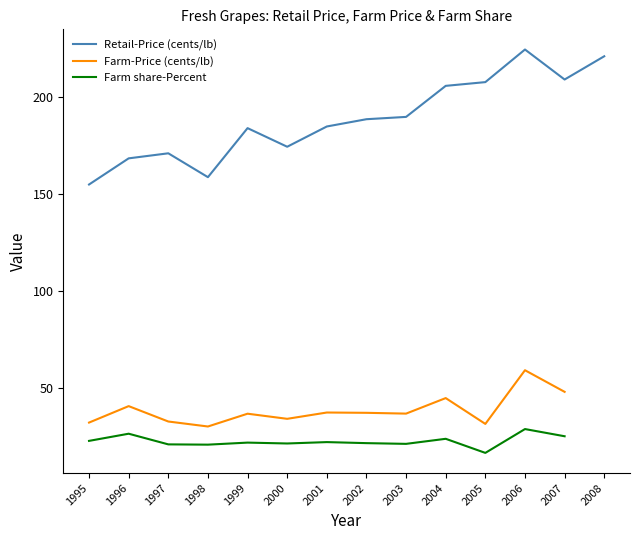

Is the value of Farm-Price (cents/lb) at 2006 greater than the value of Farm share-Percent at 1996?

Yes